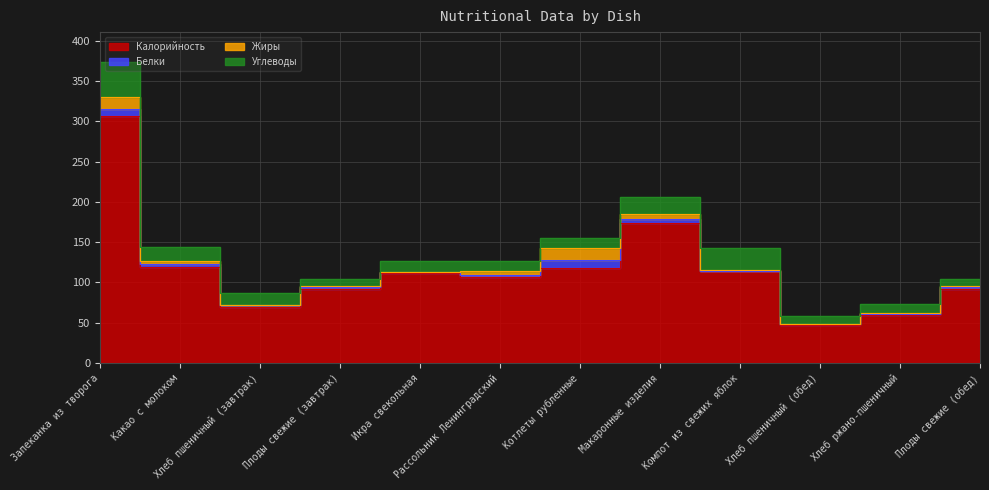

True or false: Белки and Жиры intersect in this chart.

True